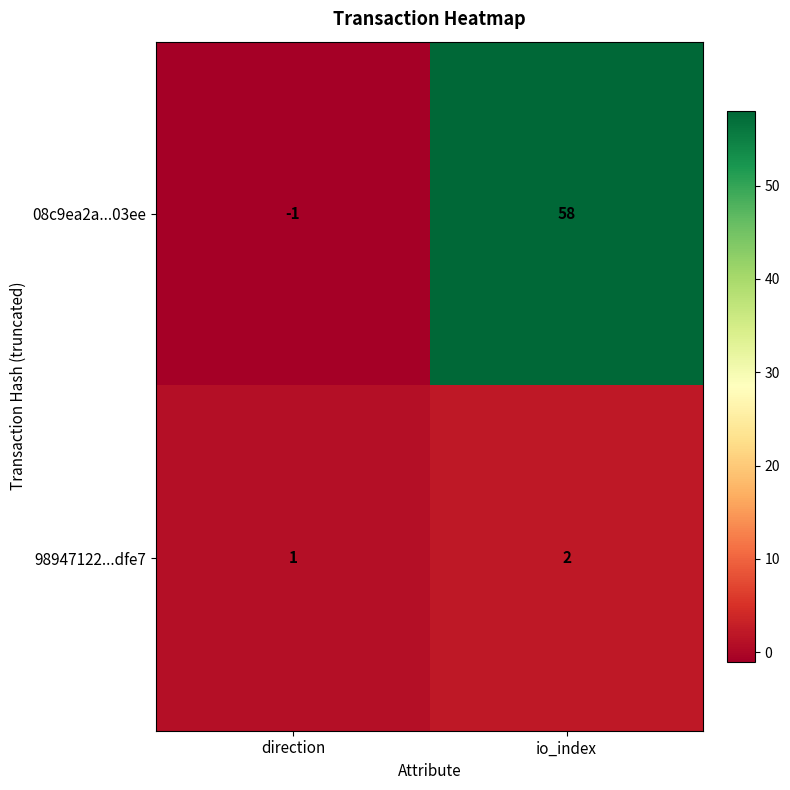

True or false: 08c9ea2a...03ee has a value of -1 at direction.

True